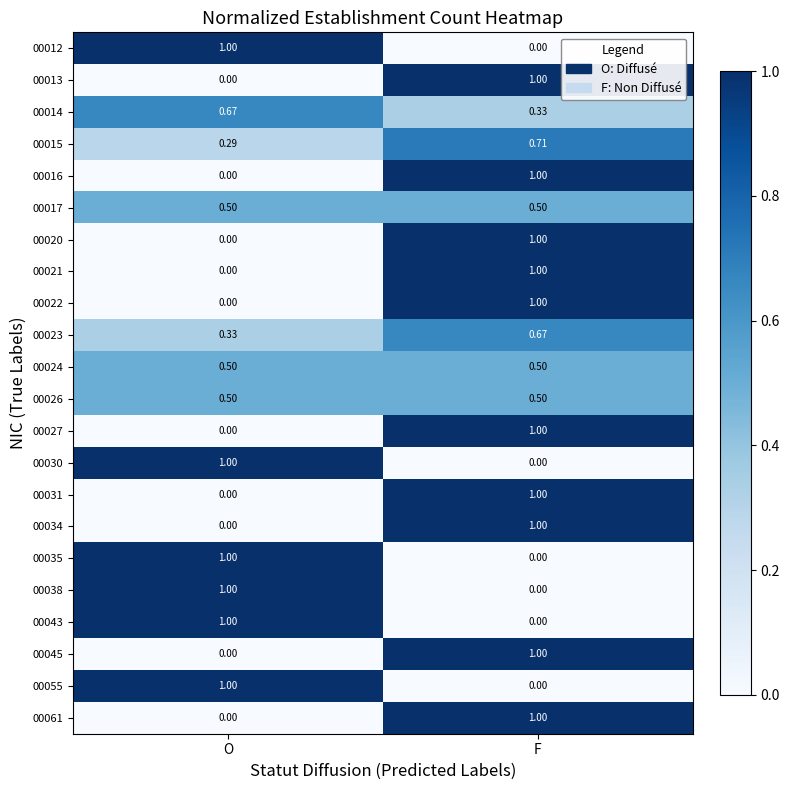

At which label is 00012 closest to 0?

F